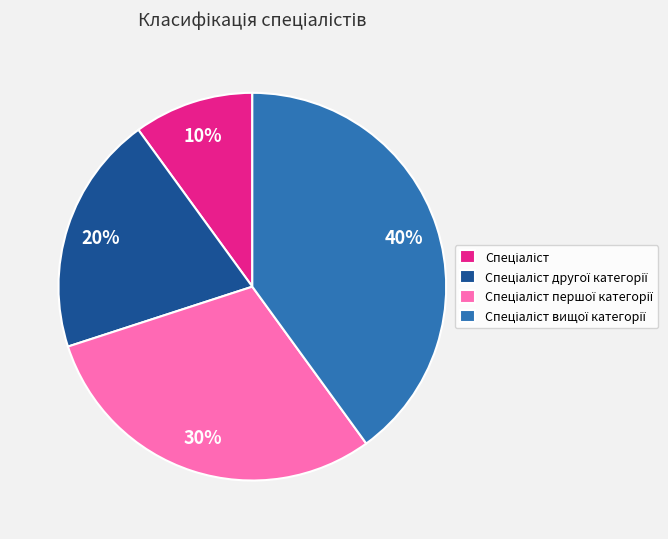

Is there any slice that represents more than half of the pie?

No